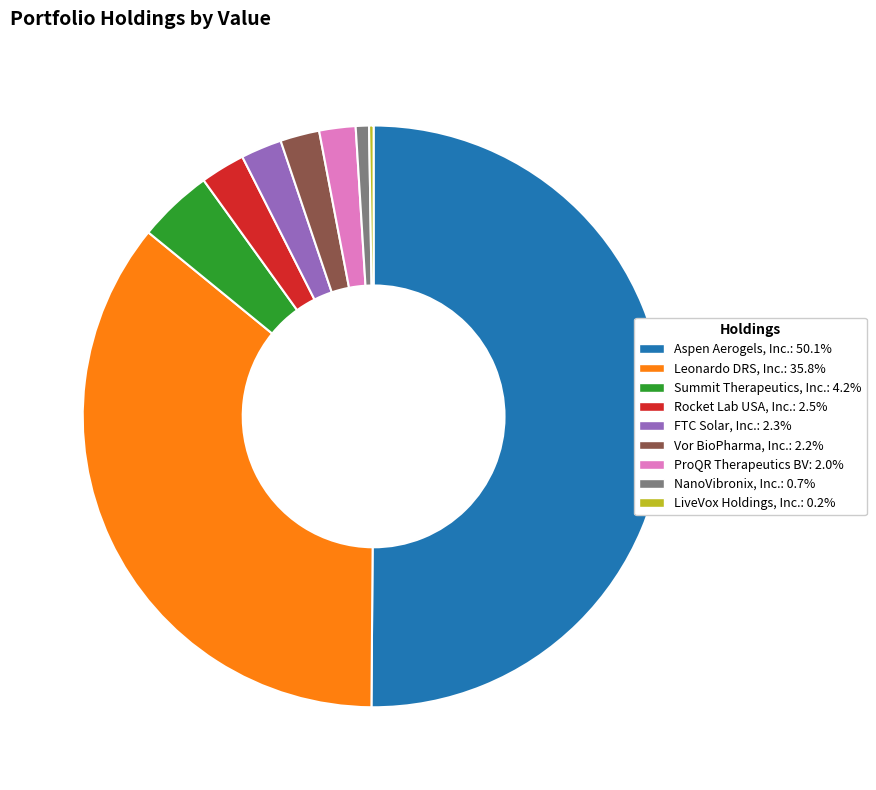

Do Vor BioPharma, Inc. and Leonardo DRS, Inc. together represent more than half of the pie?

No